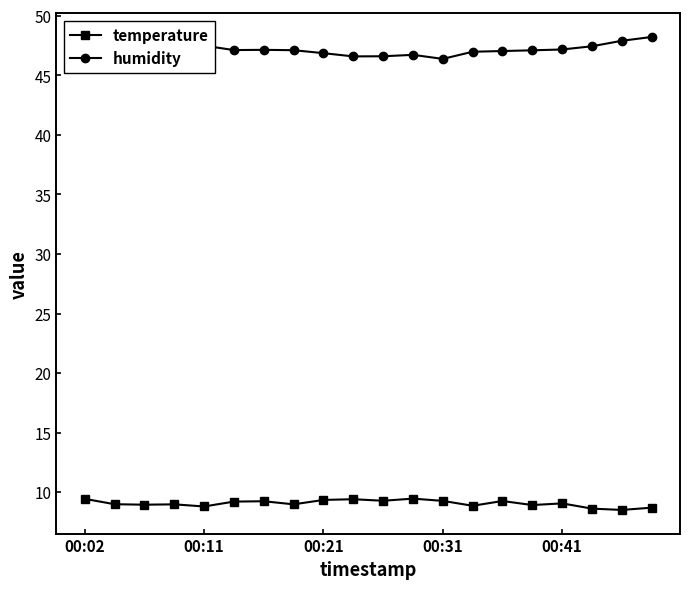

The humidity series shows 47.1 at 7. True or false?

True